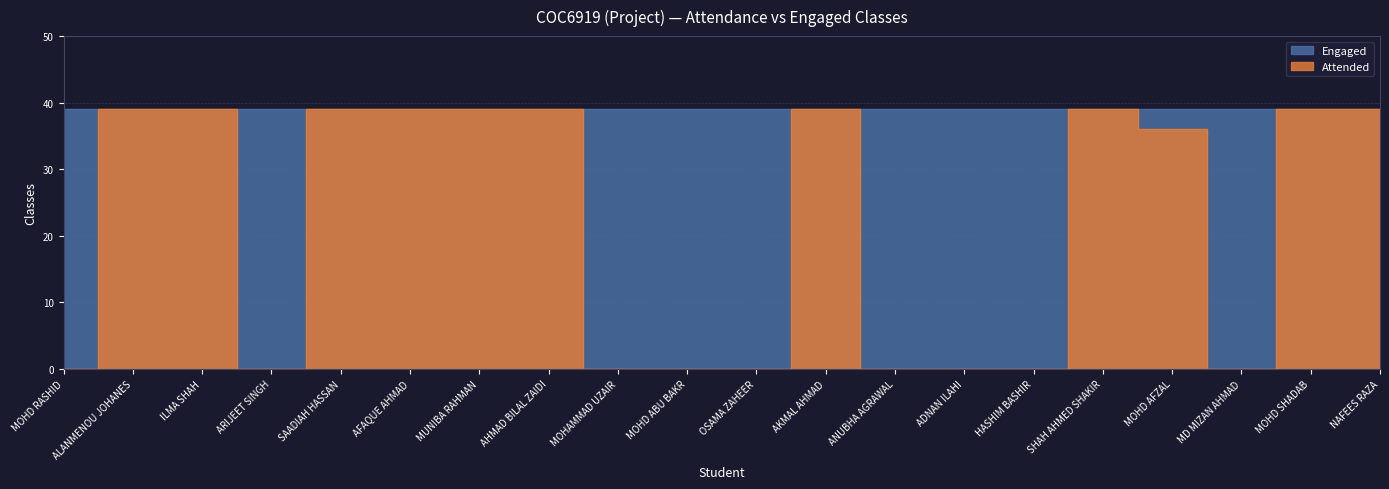

True or false: the data has more than 2 interior local peaks.

False